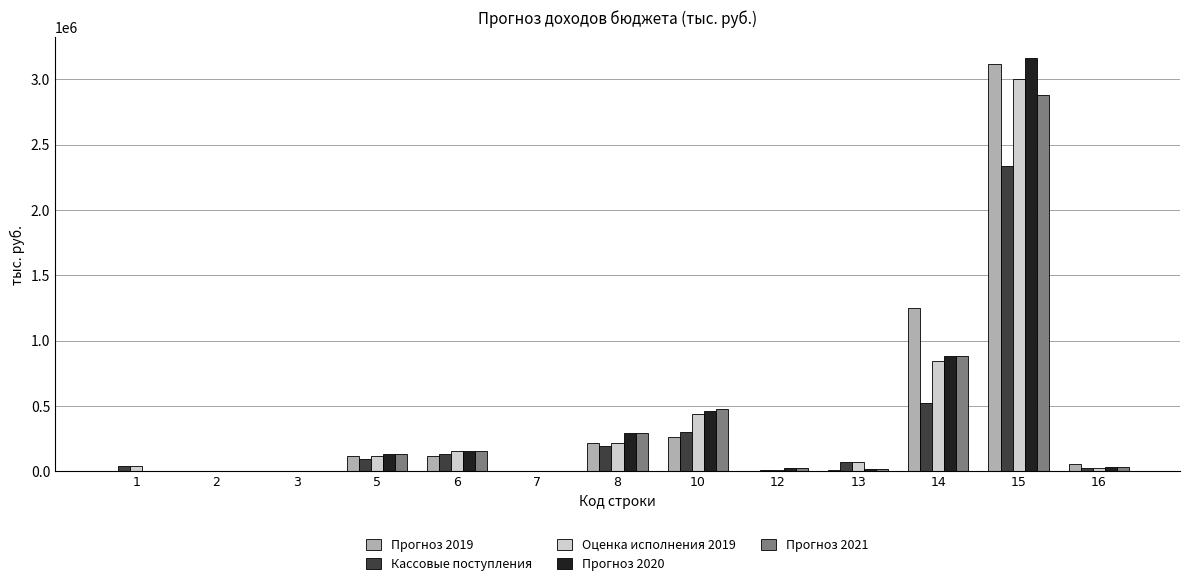

What is the sum of all Кассовые поступления values?

3718568